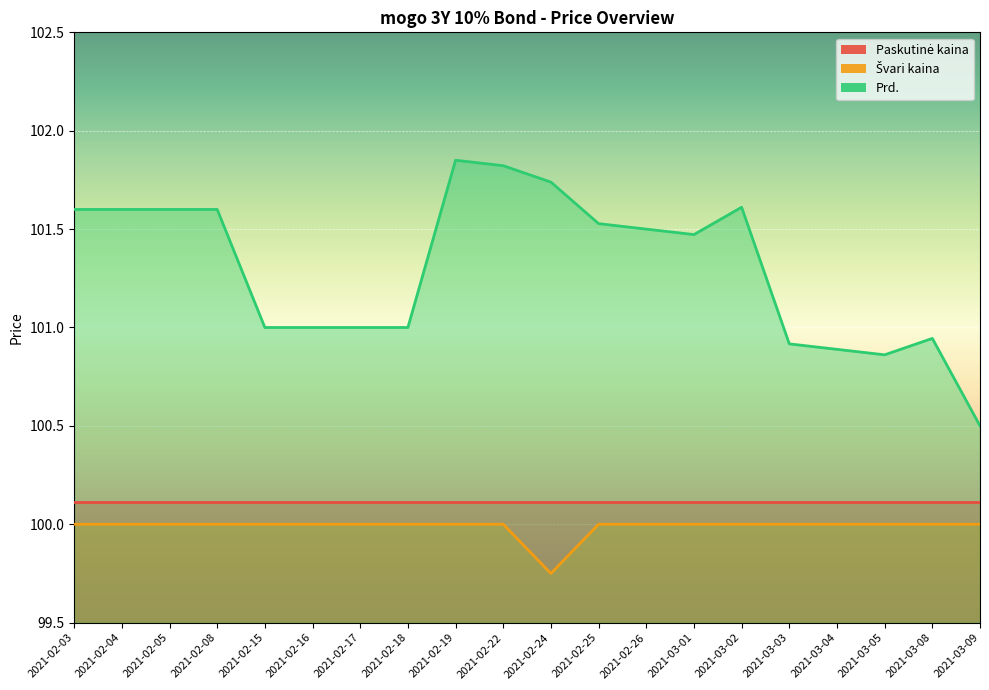

What is the difference between the maximum and minimum values in the Prd. series?

1.3